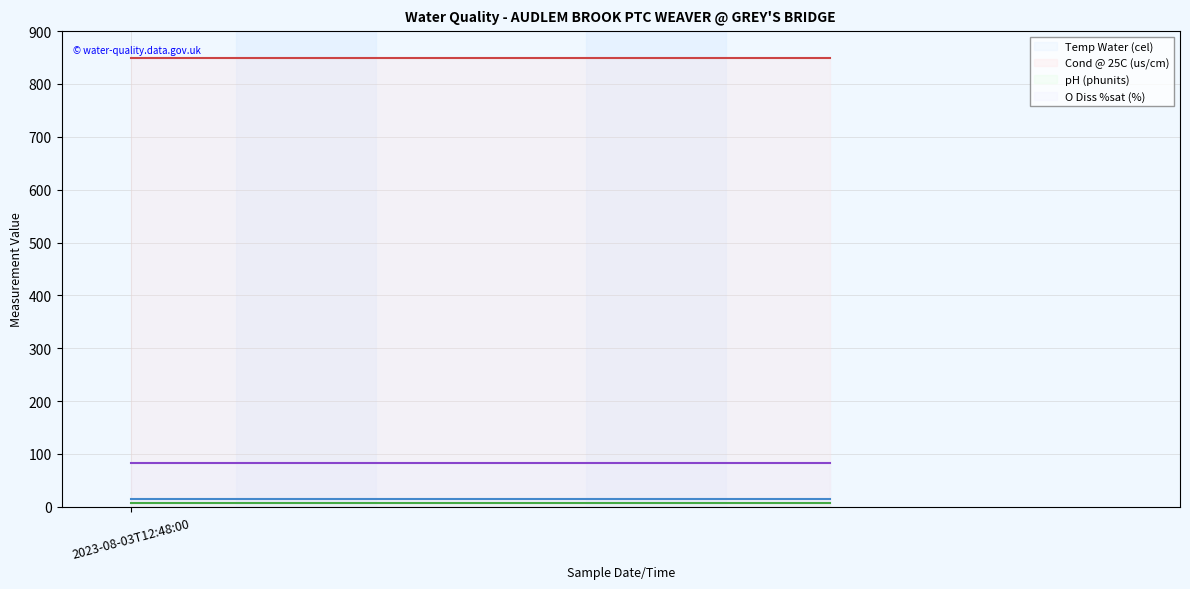

Reading left to right, what are all the values shown in this chart?

Temp Water (cel) line: 14.9	14.9
Cond @ 25C (us/cm) line: 850.0	850.0
pH (phunits) line: 8.0	8.0
O Diss %sat (%) line: 82.1	82.1